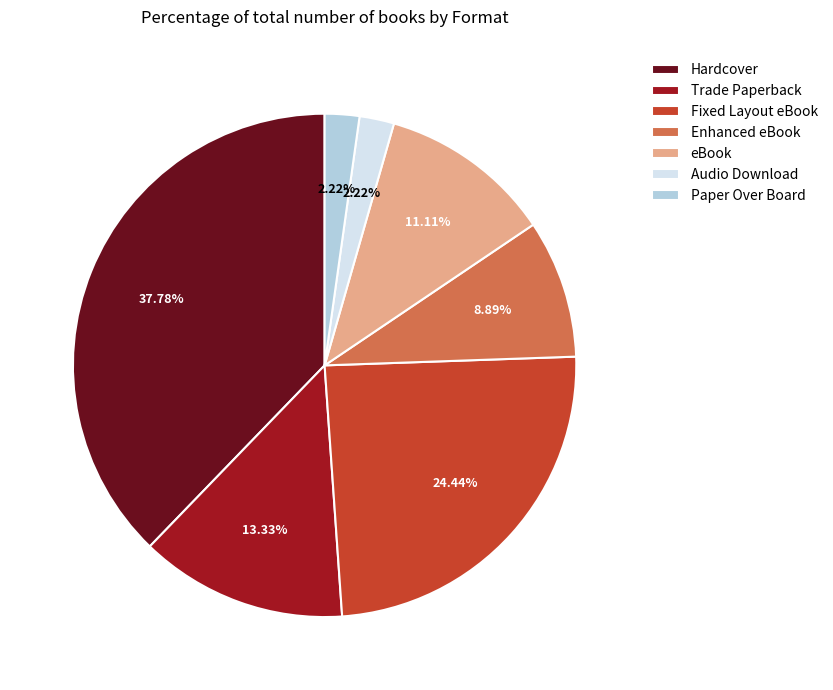

To the nearest percent, what percentage of the pie is eBook?

11%